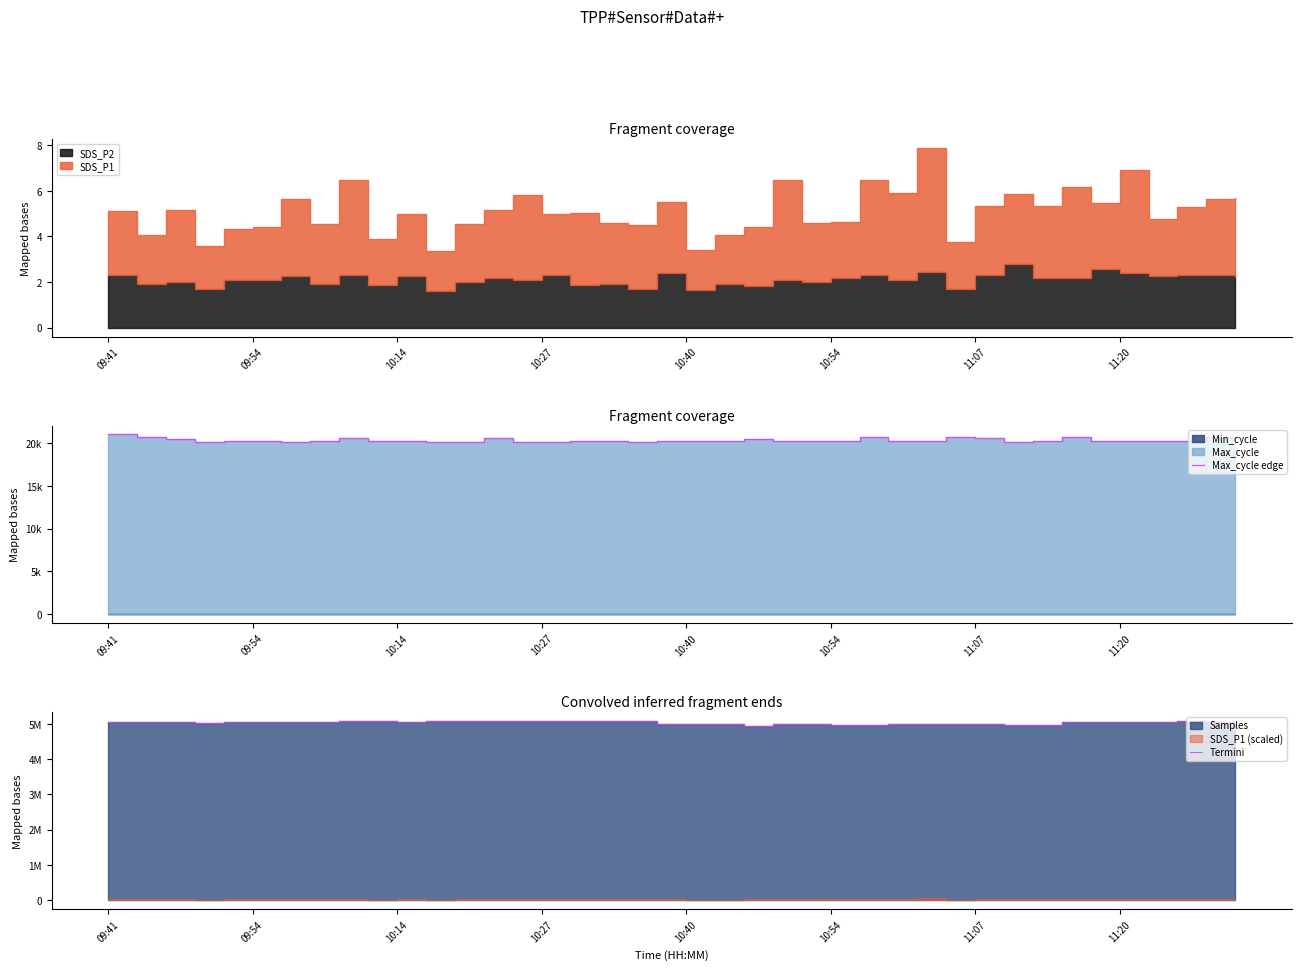

True or false: Max_cycle edge has a value of 13860 at 27.

False